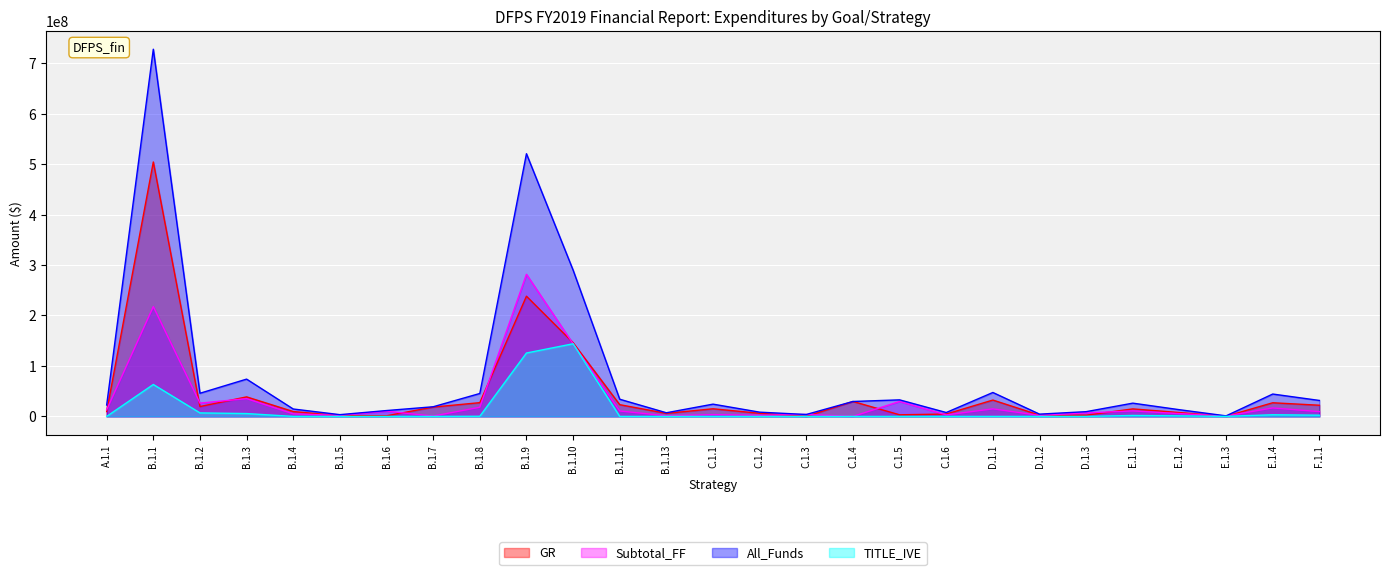

How many data points does each series have?

27